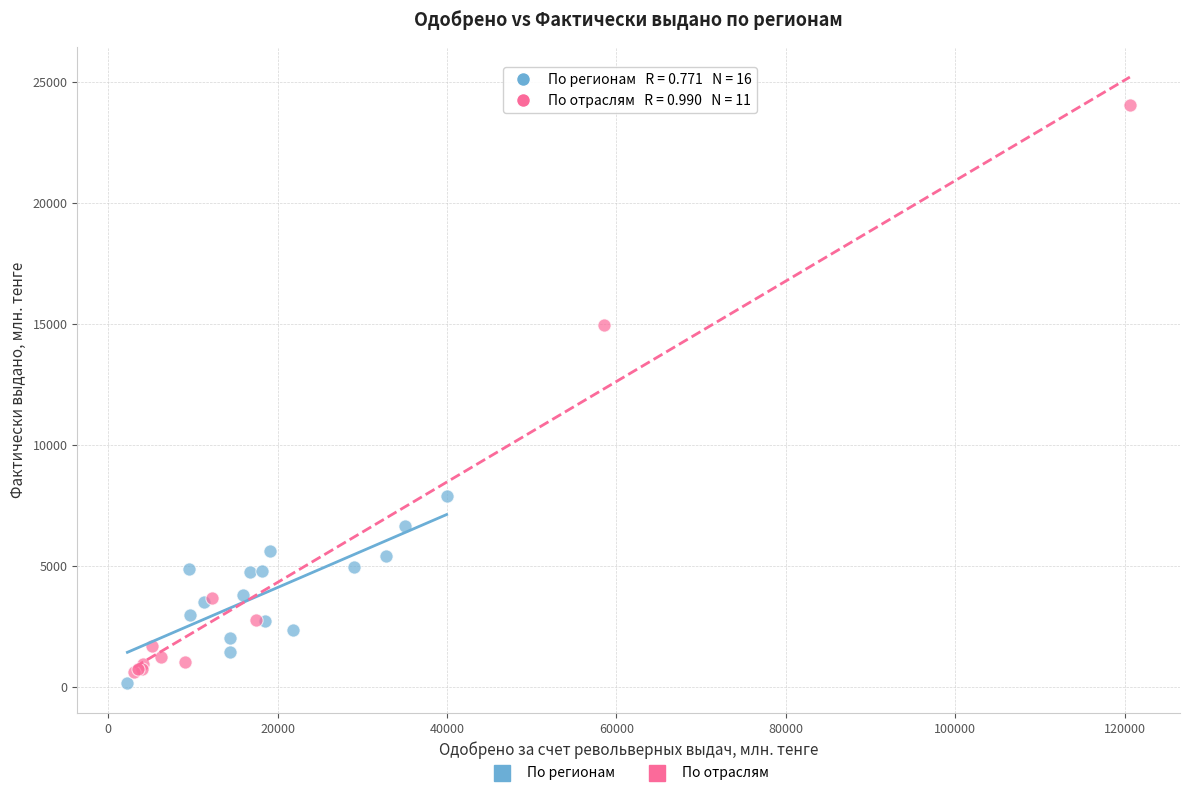

Which series contains the highest Y value?

По отраслям